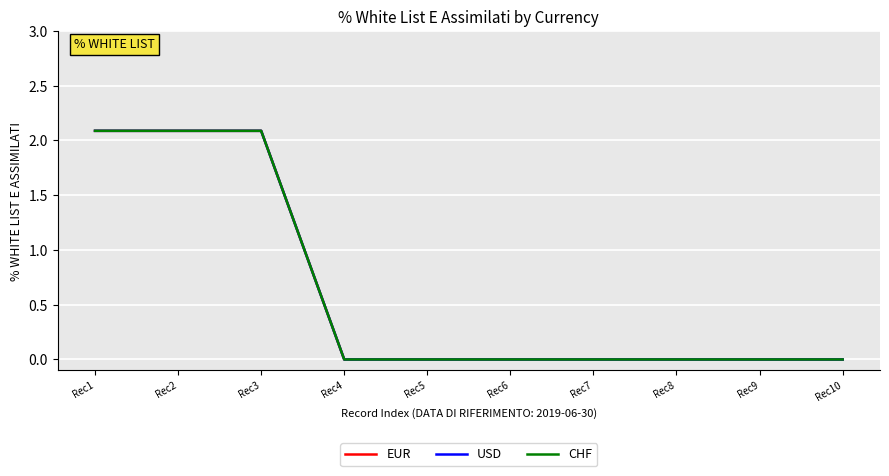

Which has a higher value, Rec2 or Rec3?

Rec2